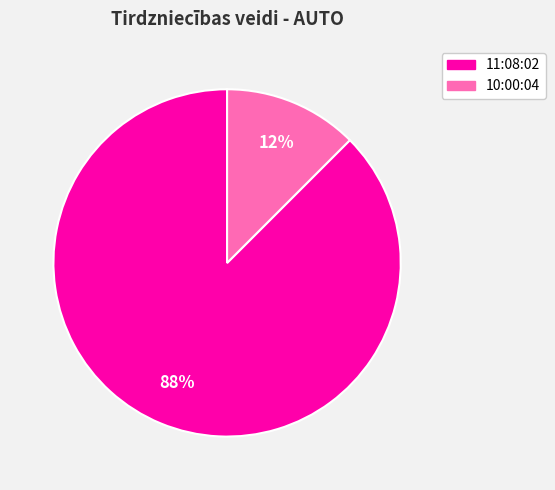

To the nearest percent, what is the average slice percentage?

50%